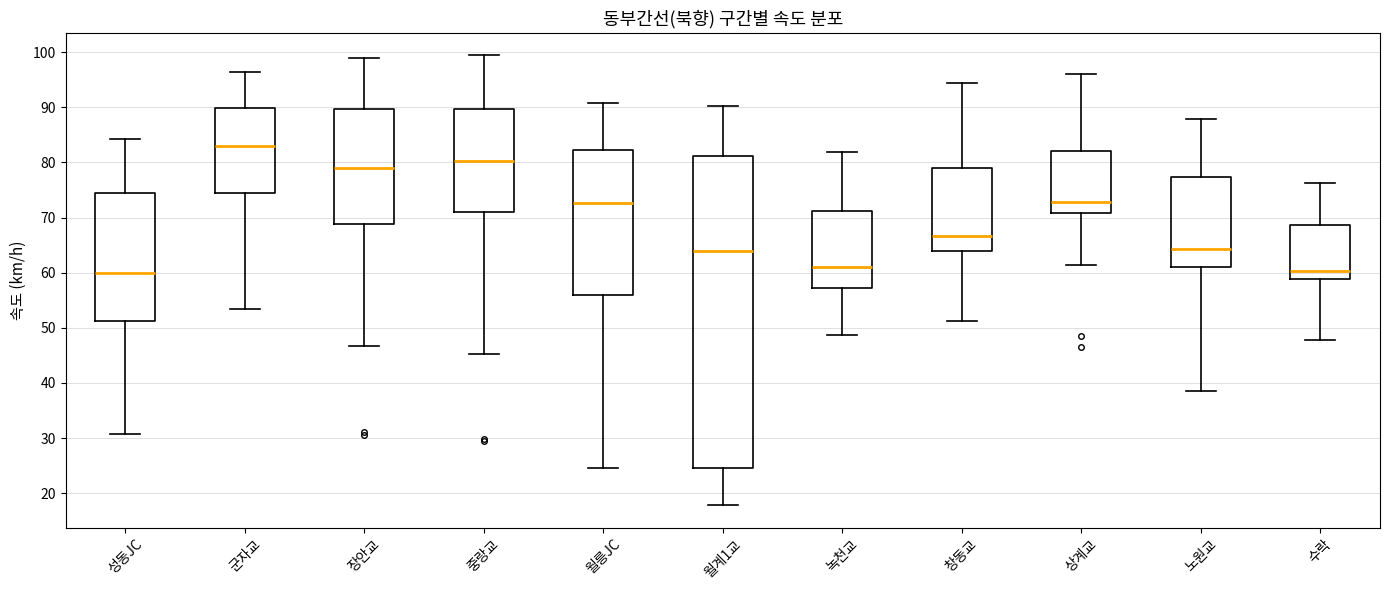

Which box's median line is the highest?

군자교